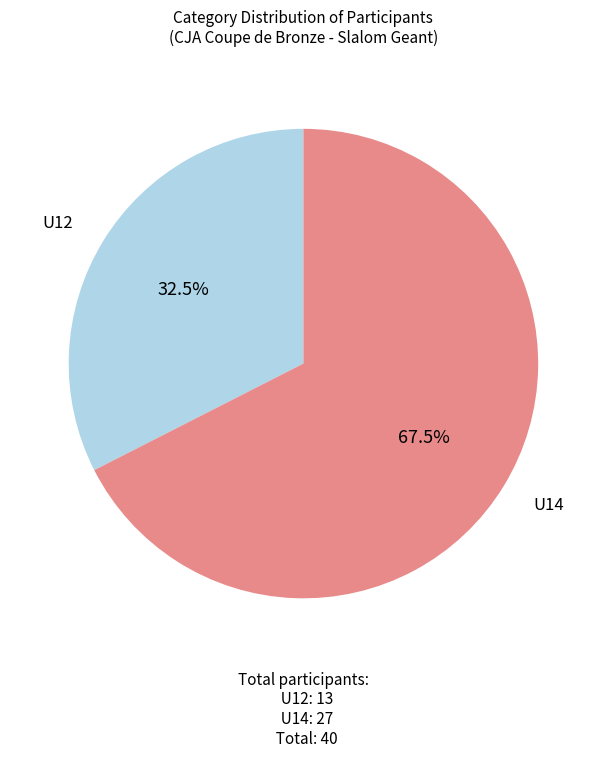

Is there any slice that represents more than half of the pie?

Yes